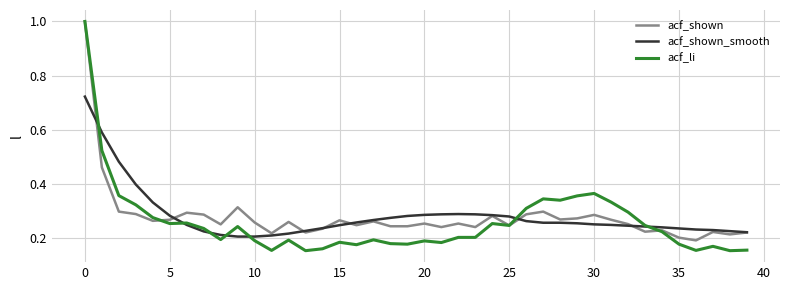

Which series has the widest spread of values?

acf_li